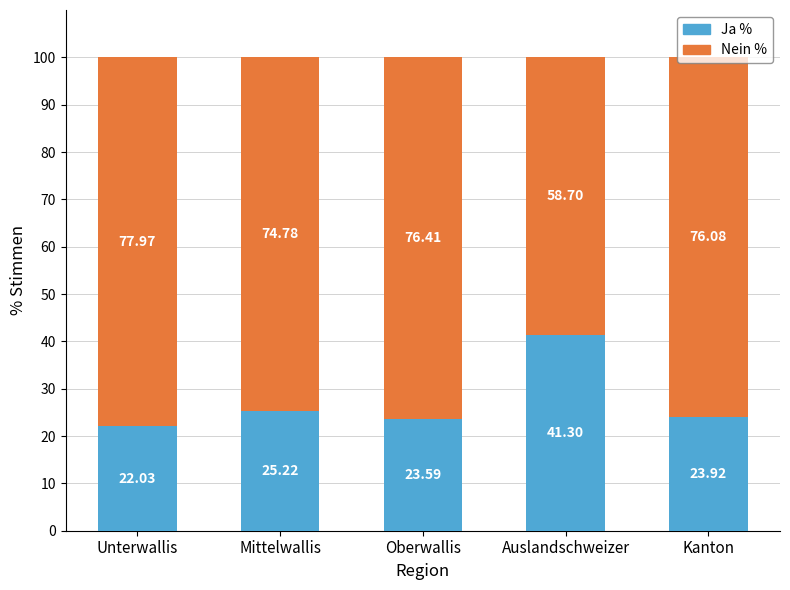

What is the difference between the Ja % values at Mittelwallis and Unterwallis?

3.2